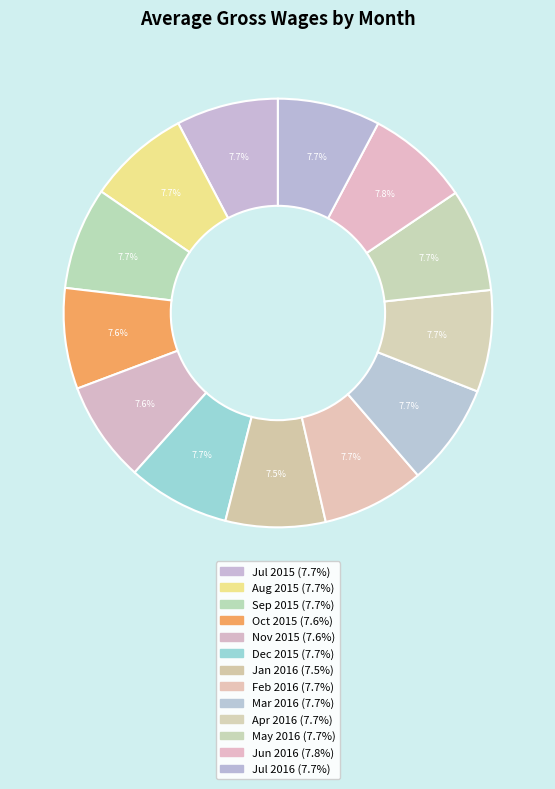

How many segments does this pie chart have?

13